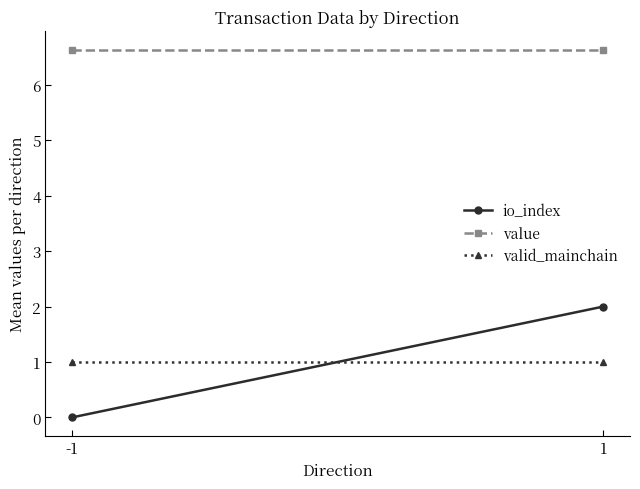

Which series has the widest spread of values?

io_index